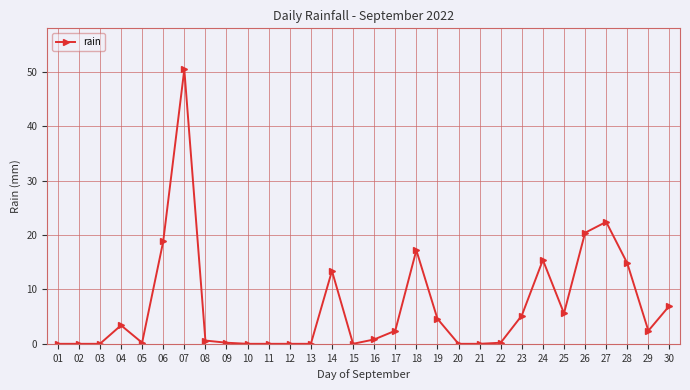

What is the change in value from 23 to 24?

+10.2